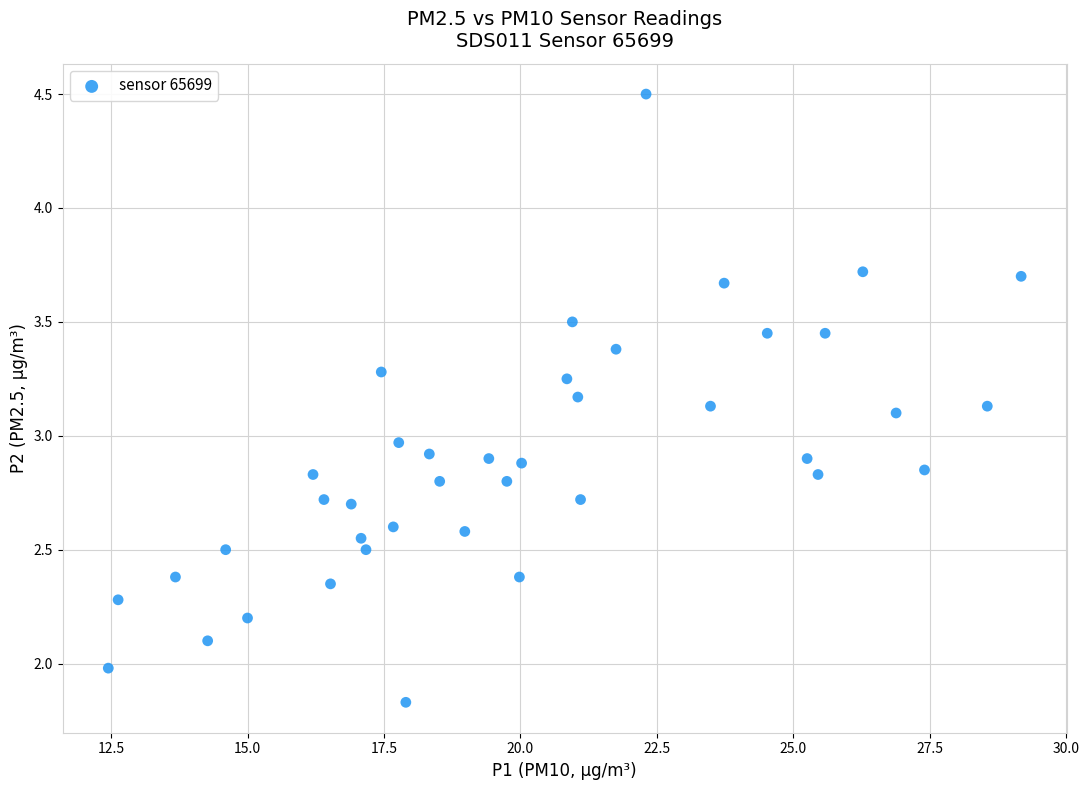

What is the range of Y values (max minus min)?

2.7